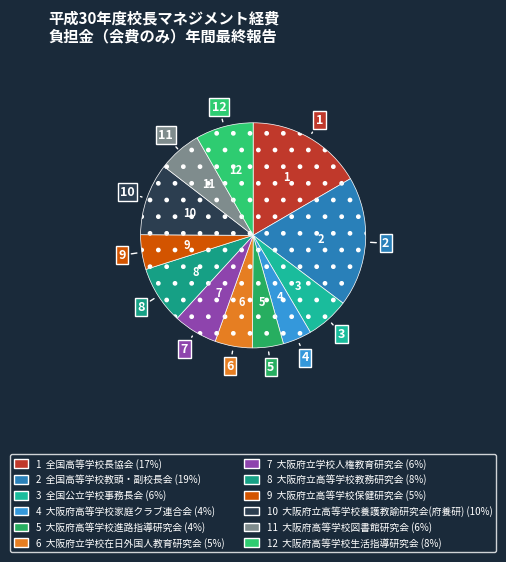

Count the number of slices in the pie.

12